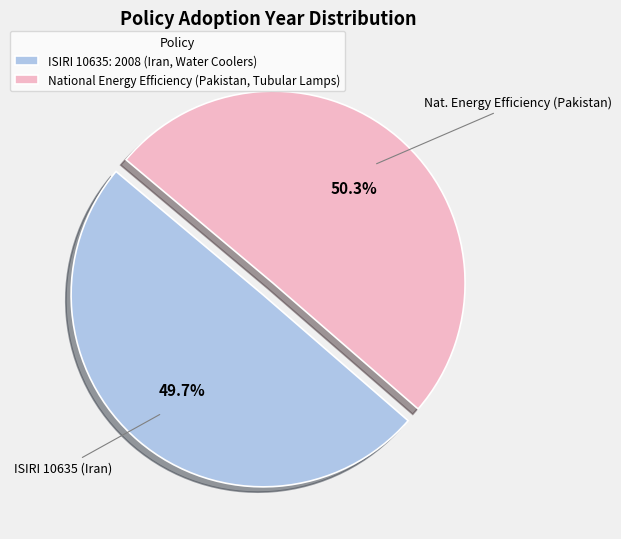

To the nearest percent, what is the difference between the National Energy Efficiency (Pakistan, Tubular Lamps) and ISIRI 10635: 2008 (Iran, Water Coolers) slice percentages?

1%